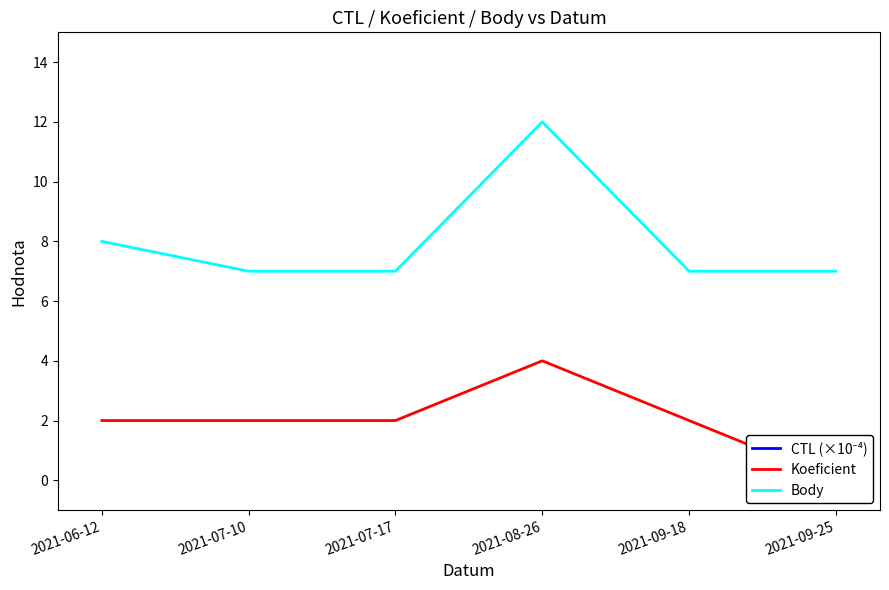

What is the label of the 4th point from the right?

2021-07-17